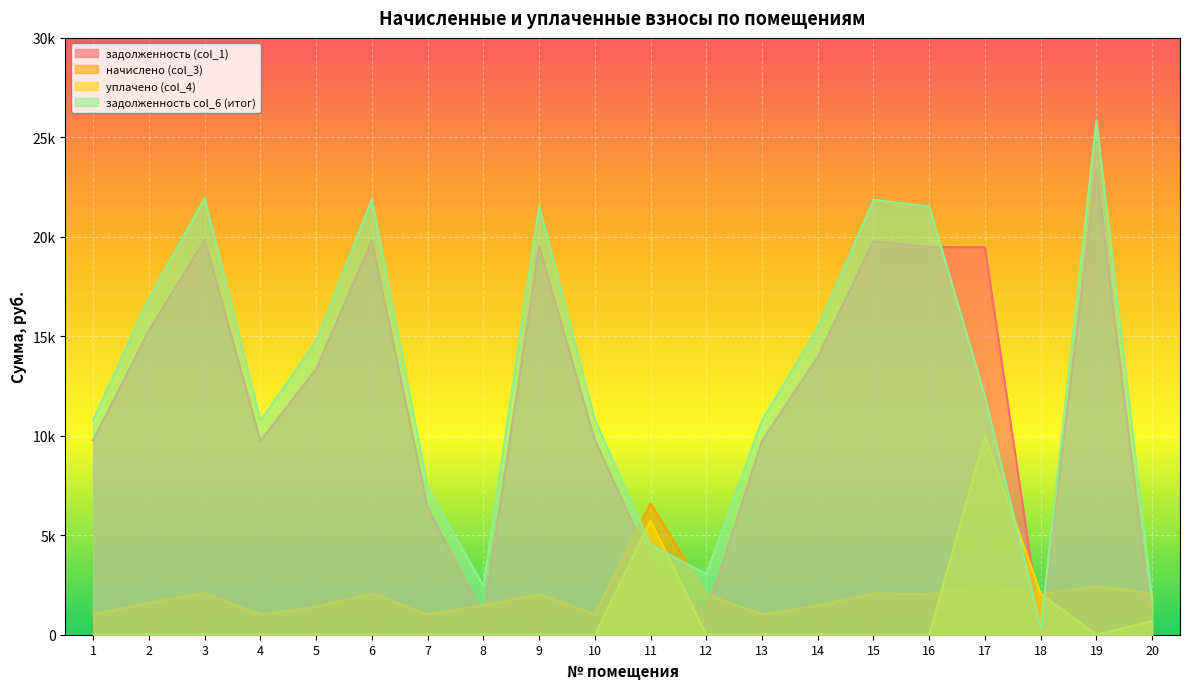

Where is the first local minimum for задолженность col_6 (итог)?

4